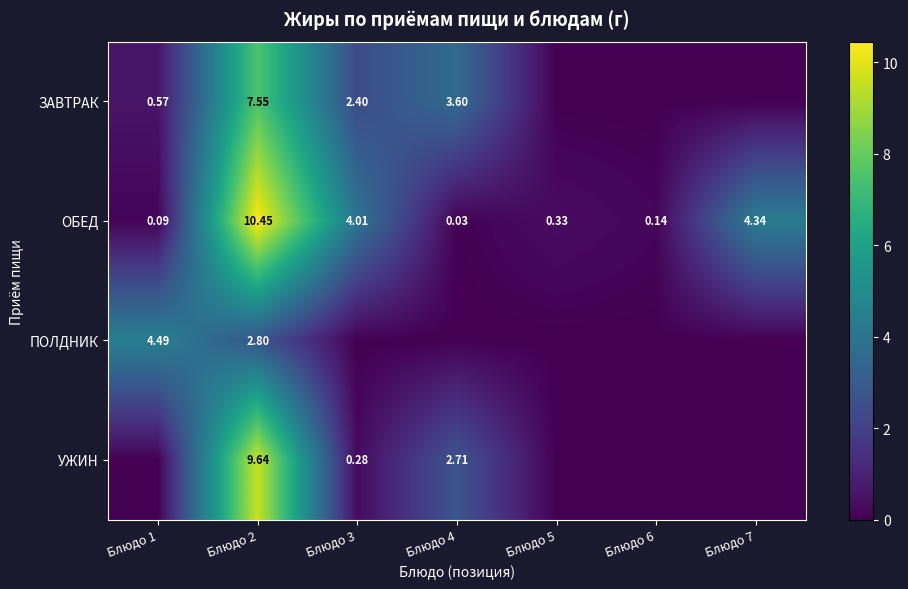

Is the value of ЗАВТРАК at Блюдо 3 greater than the value of УЖИН at Блюдо 5?

Yes